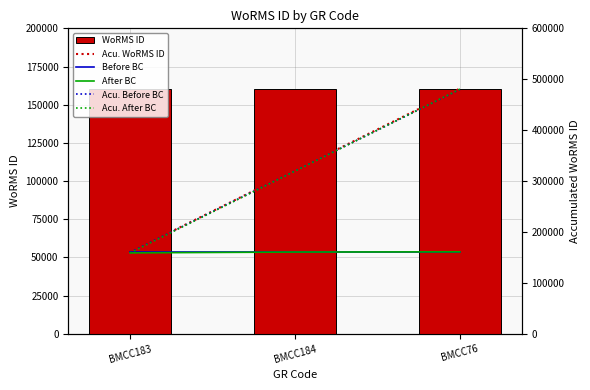

Where is Acu. After BC nearest to the value 319792?

BMCC184